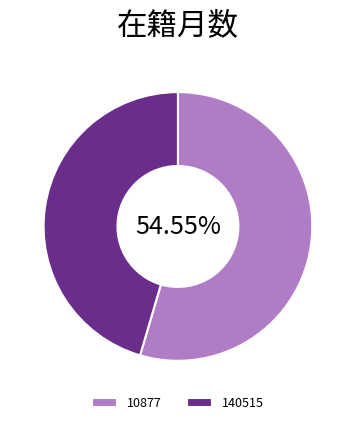

To the nearest percent, what is the difference between the 140515 and 10877 slice percentages?

9%